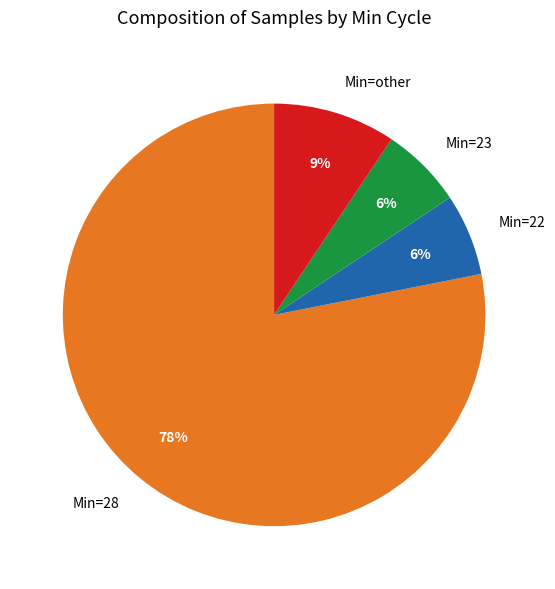

Which has a higher value, Min=other or Min=23?

Min=other